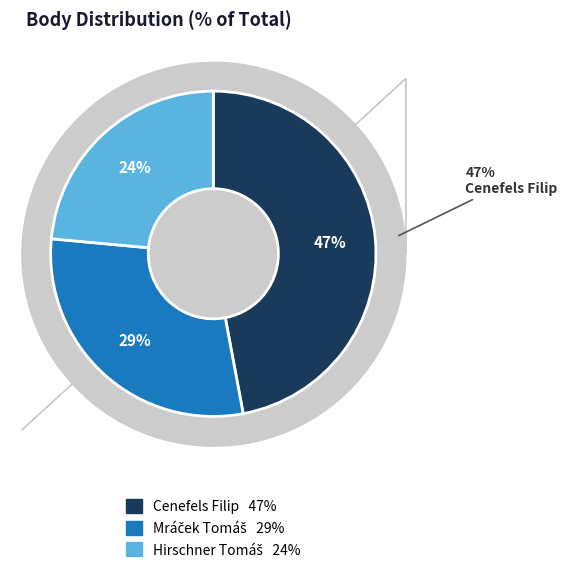

What percentage is the Hirschner Tomáš slice, to the nearest percent?

24%